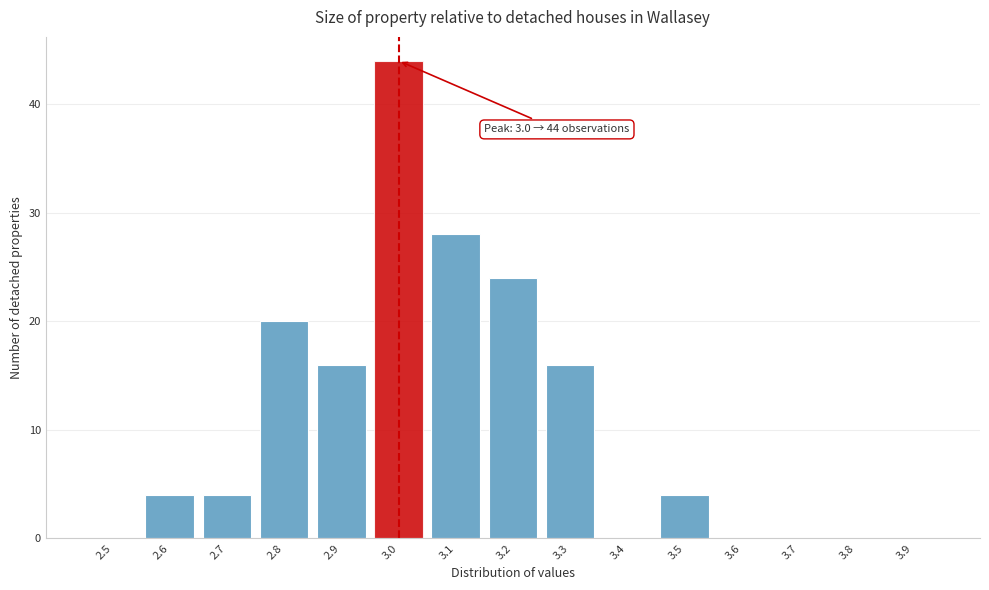

Reading right to left, transcribe all the data shown in this chart.

3.9=0	3.8=0	3.7=0	3.6=0	3.5=4	3.4=0	3.3=16	3.2=24	3.1=28	3.0=44	2.9=16	2.8=20	2.7=4	2.6=4	2.5=0